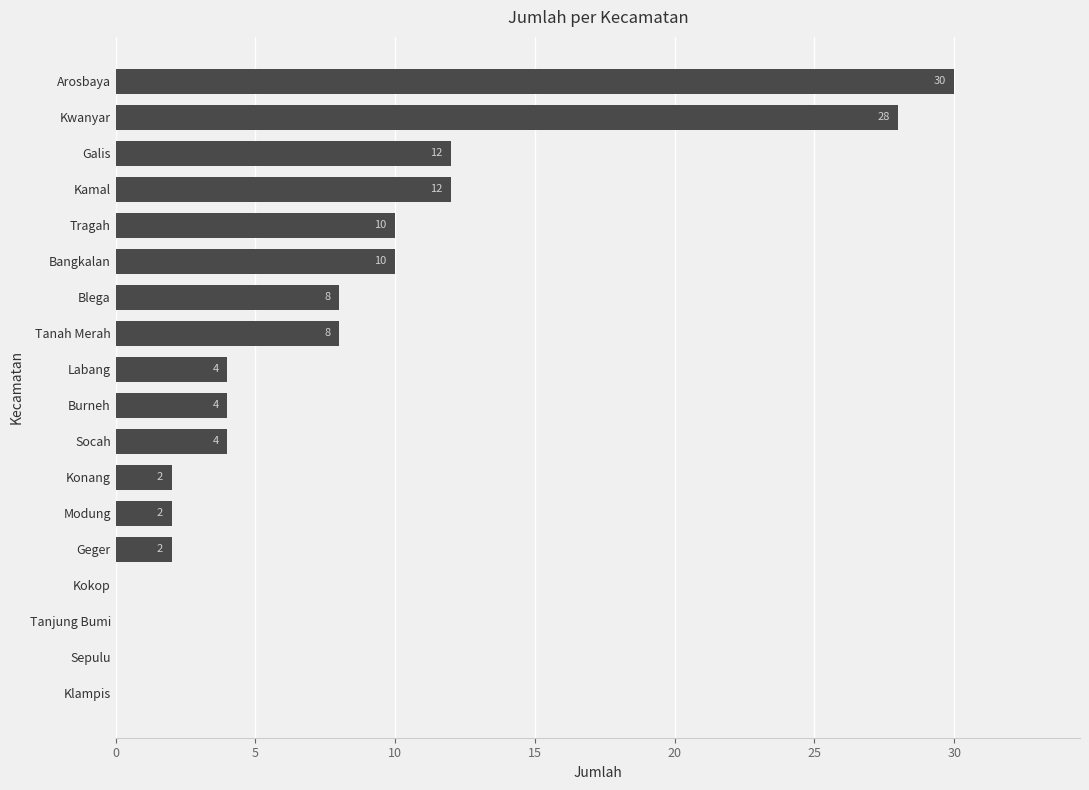

Is it true that the value at Tragah is 15?

False